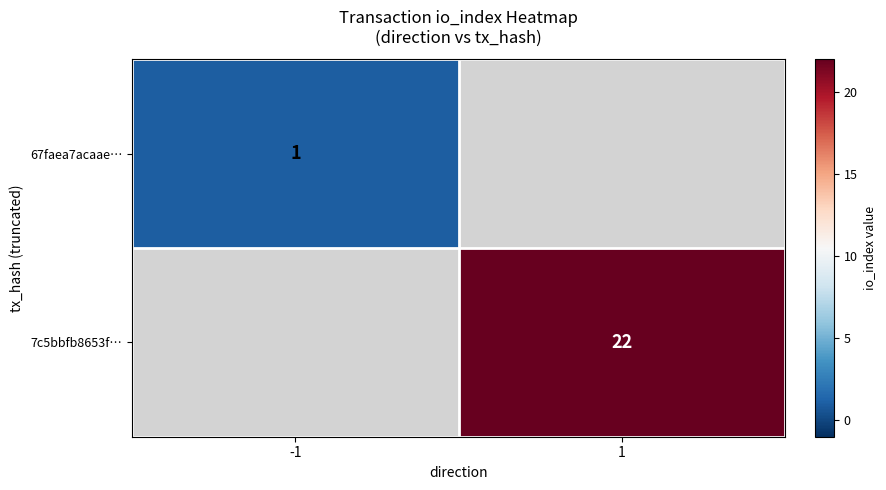

Is it true that 7c5bbfb8653f… equals 37 at 1?

False